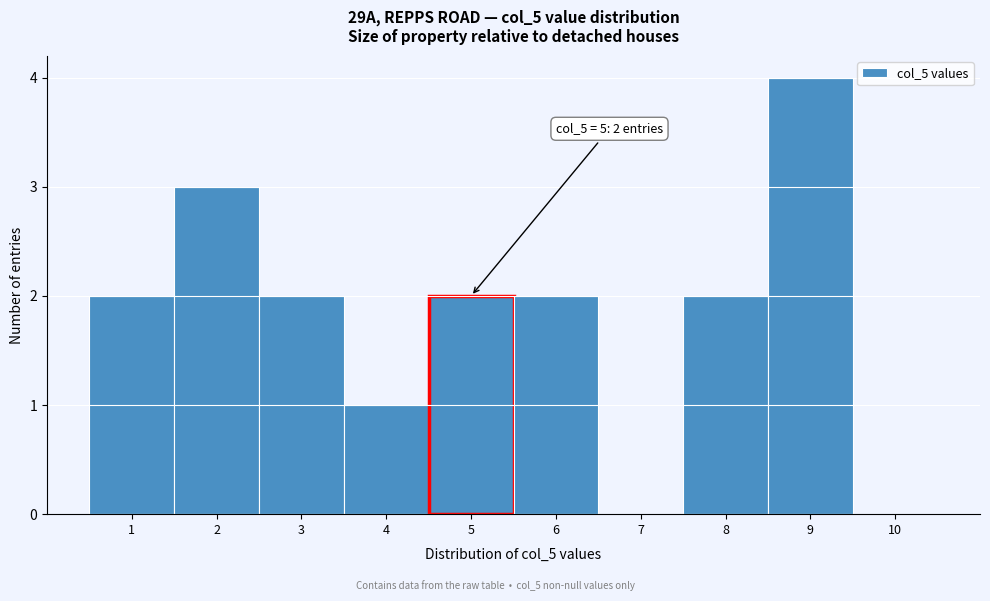

Reading left to right, list all the values displayed in this chart.

1=2	2=3	3=2	4=1	5=2	6=2	7=0	8=2	9=4	10=0